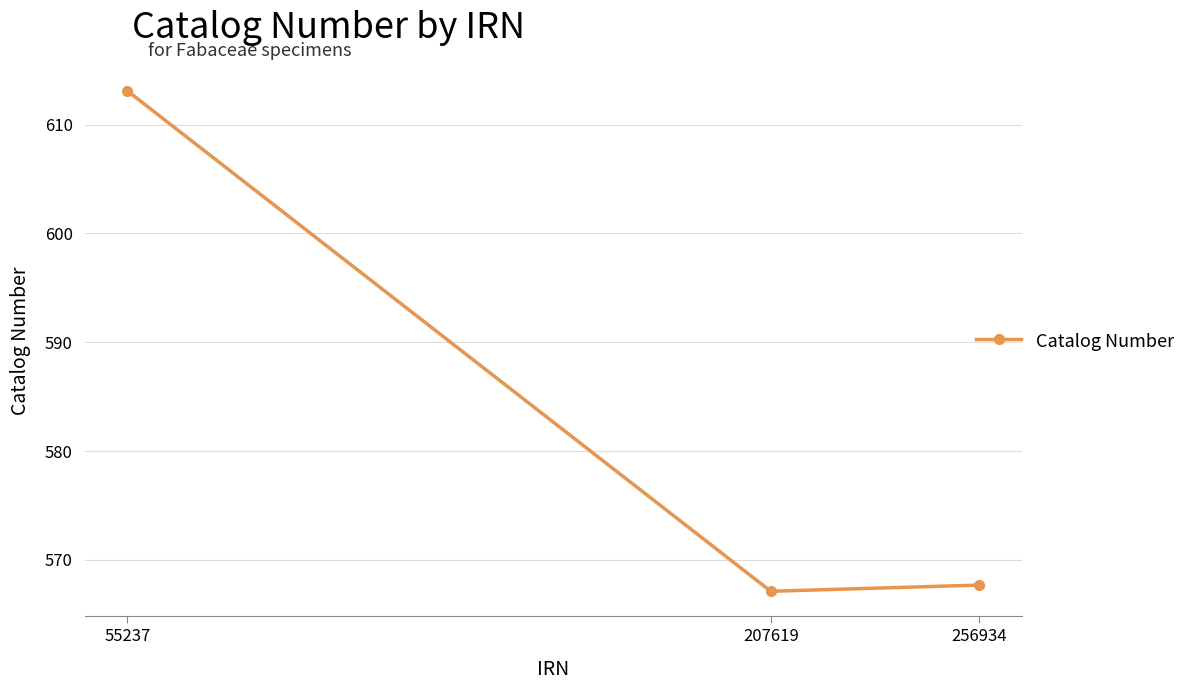

Is this an area chart (filled region under the line)?

No